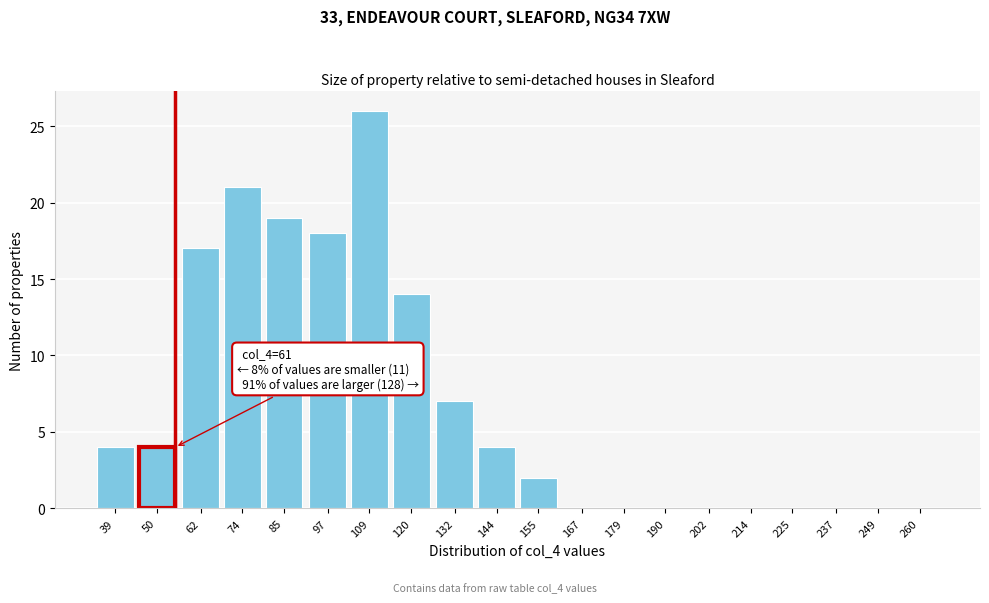

Reading left to right, transcribe all the data shown in this chart.

39=4	50=4	62=17	74=21	85=19	97=18	109=26	120=14	132=7	144=4	155=2	167=0	179=0	190=0	202=0	214=0	225=0	237=0	249=0	260=0